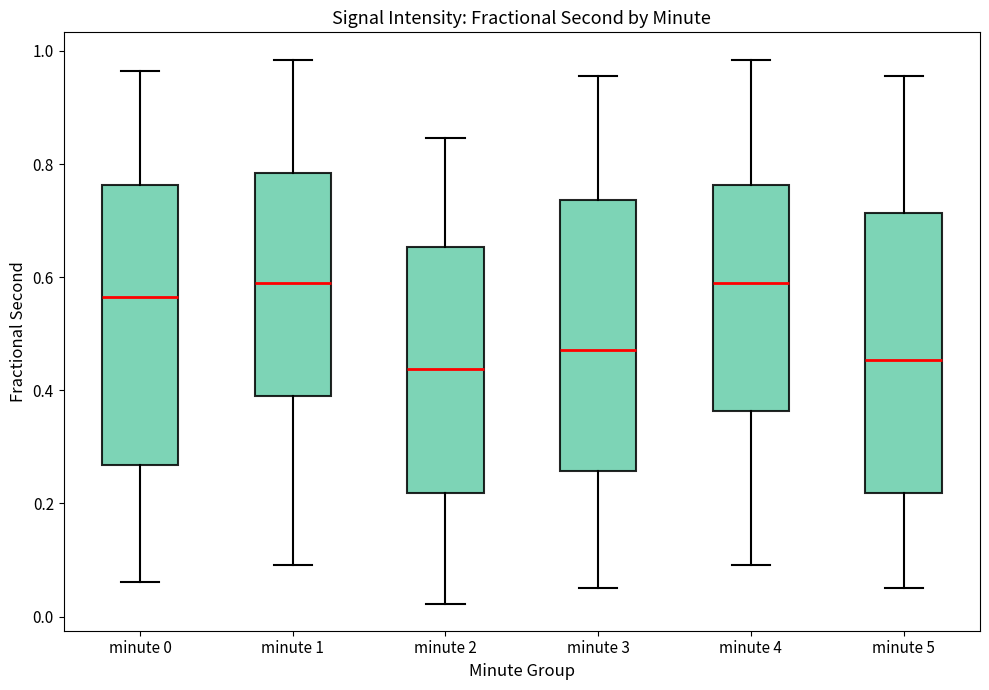

Reading left to right, transcribe this box plot: for each box, give where its median line is, the range the box spans, and where its two whiskers end, as read against the y-axis. The values are not printed on the chart, so give them approximately, as read against the axis.

minute 0: median 0.56, box 0.26 to 0.76, whiskers 0.06 to 0.96
minute 1: median 0.58, box 0.38 to 0.78, whiskers 0.10 to 0.98
minute 2: median 0.44, box 0.22 to 0.66, whiskers 0.02 to 0.84
minute 3: median 0.48, box 0.26 to 0.74, whiskers 0.06 to 0.96
minute 4: median 0.58, box 0.36 to 0.76, whiskers 0.10 to 0.98
minute 5: median 0.46, box 0.22 to 0.72, whiskers 0.06 to 0.96